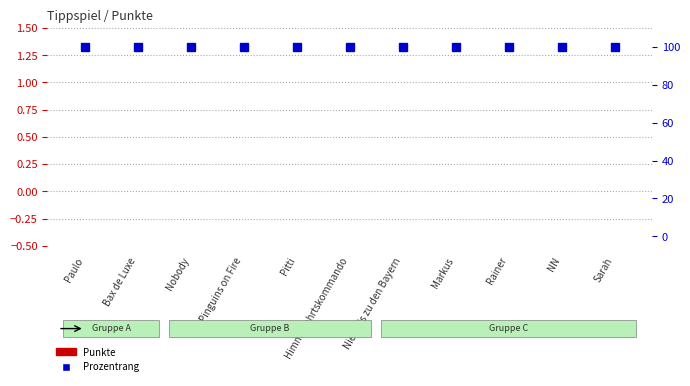

Rank the series by their average value, from lowest to highest.

Punkte, Prozentrang